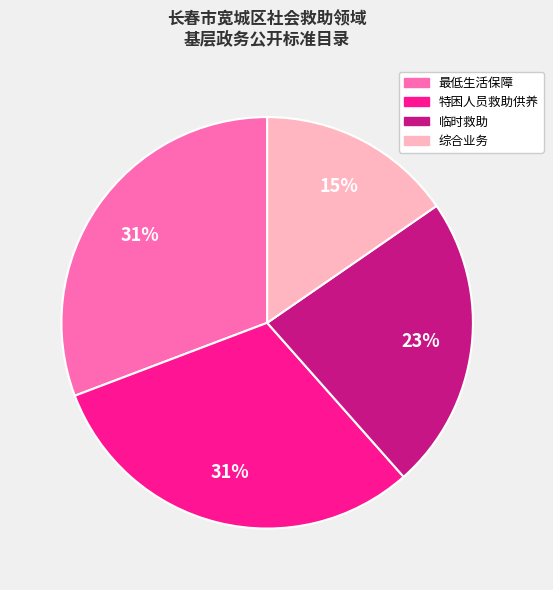

To the nearest percent, what is the difference between the 综合业务 and 临时救助 slice percentages?

8%